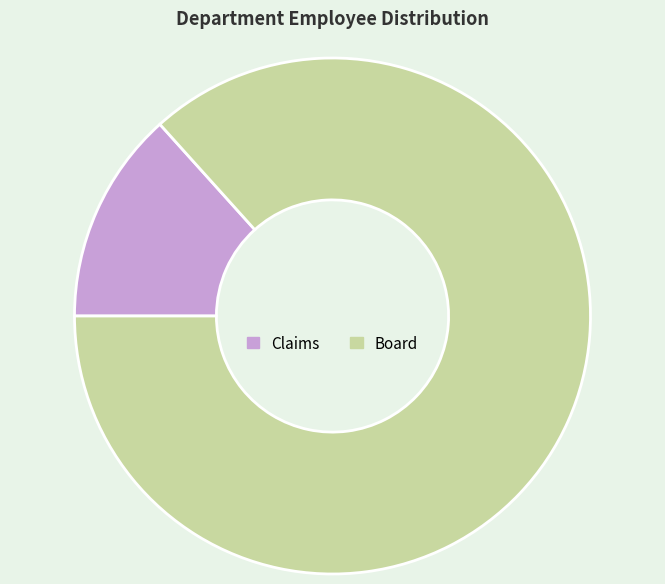

Rank the categories by value from lowest to highest.

Claims, Board